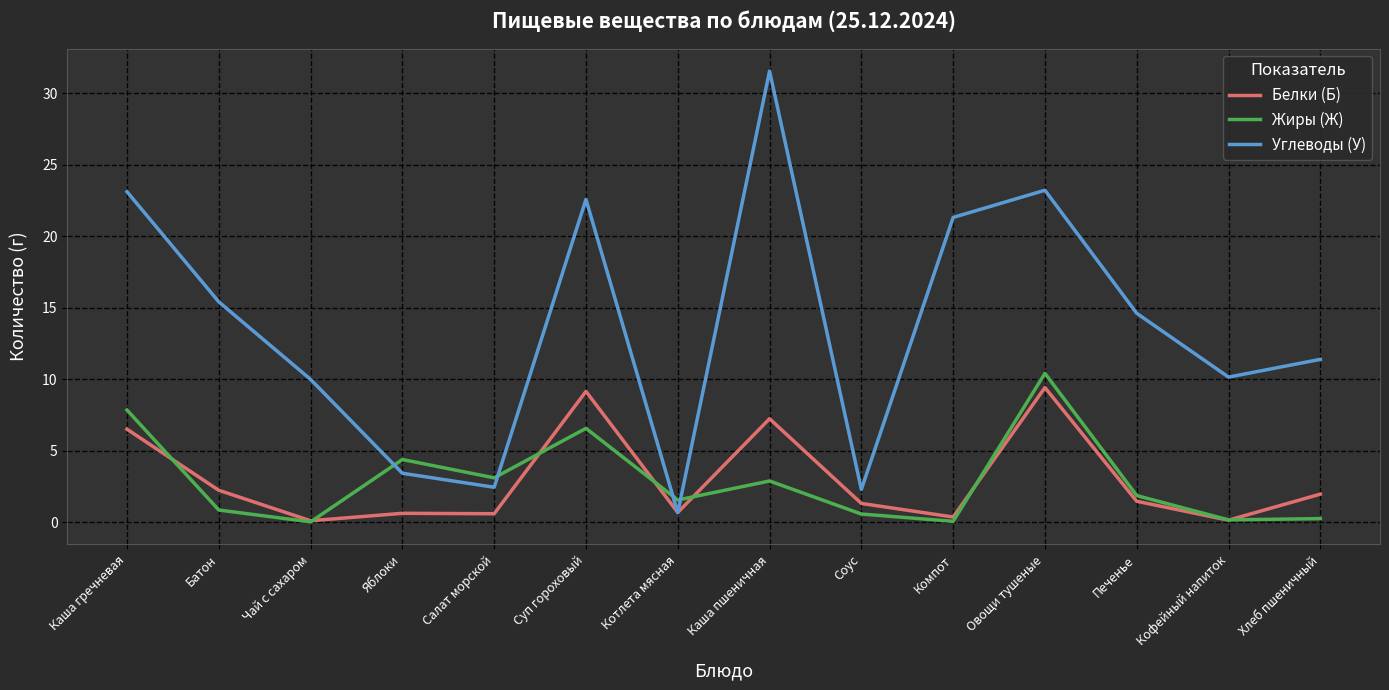

Is the value of Жиры (Ж) at Печенье greater than the value of Белки (Б) at Чай с сахаром?

Yes